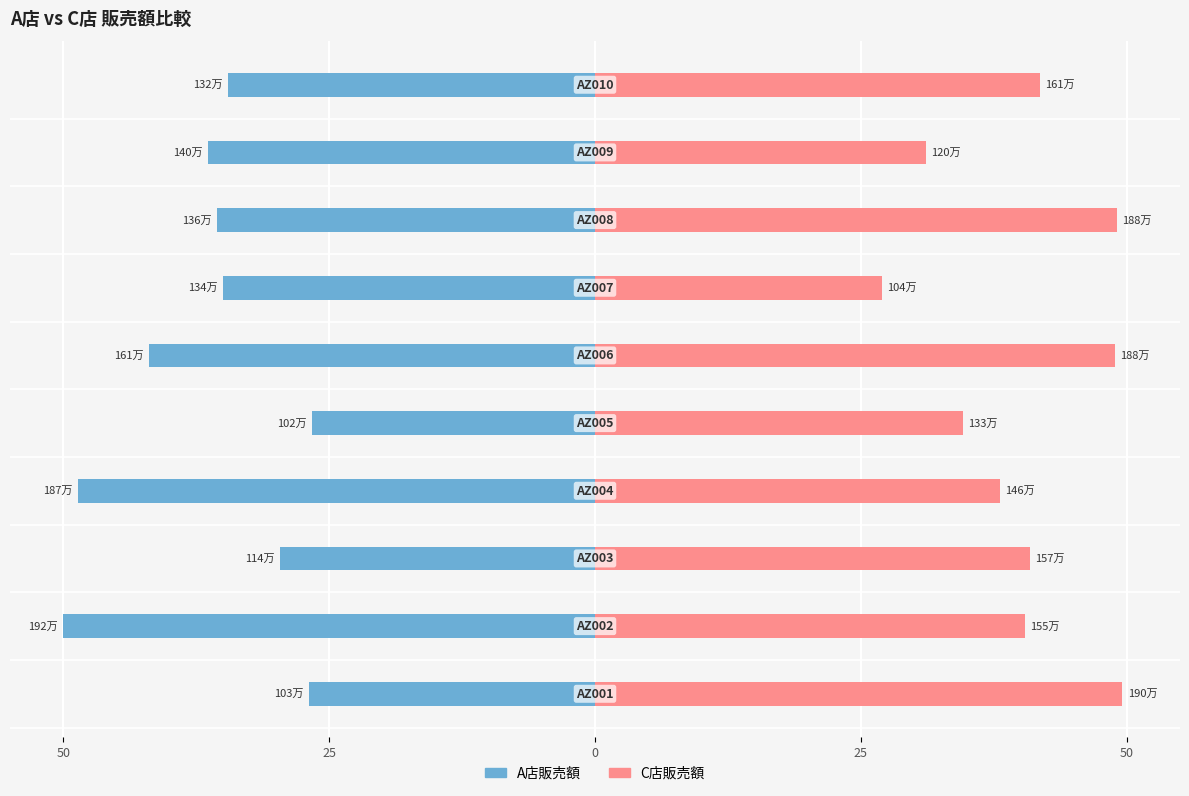

Between 25 and 5, which series saw the biggest shift?

C店販売額